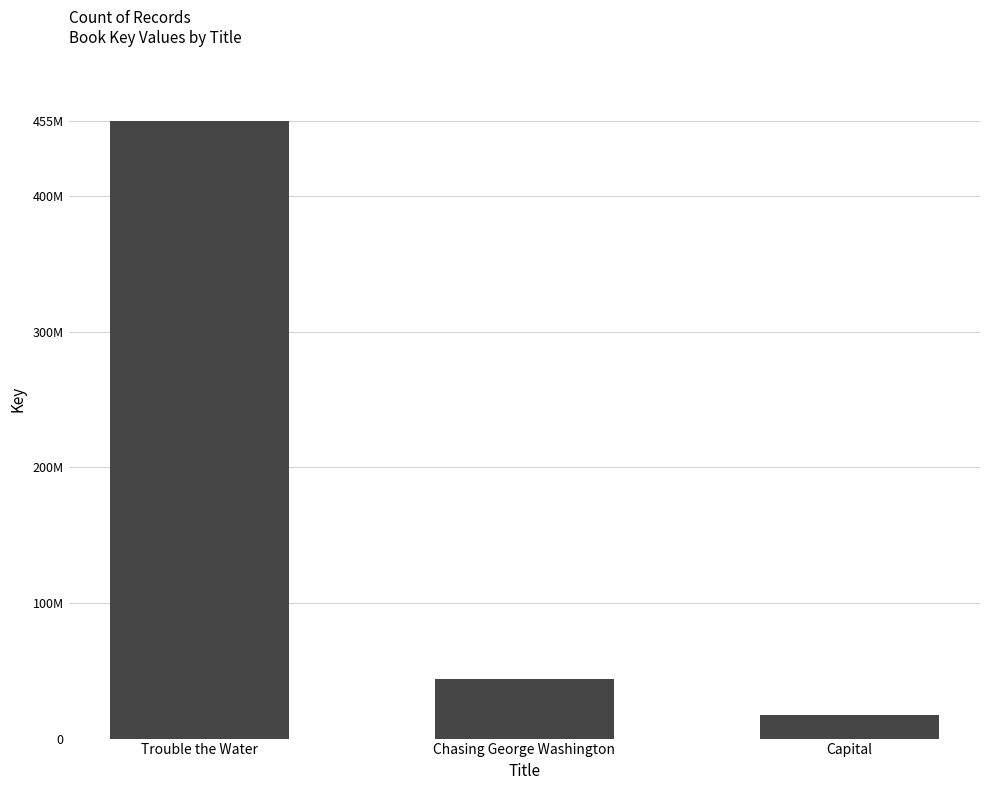

Reading left to right, what are all the values shown in this chart?

455126116	44254525	17116662